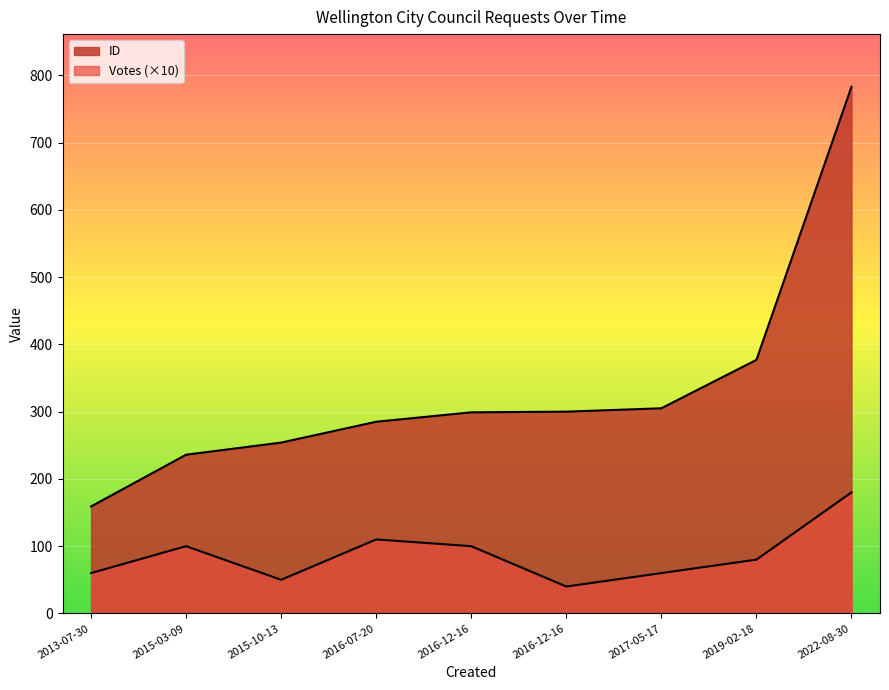

Does the chart display data point markers on the line(s)?

No